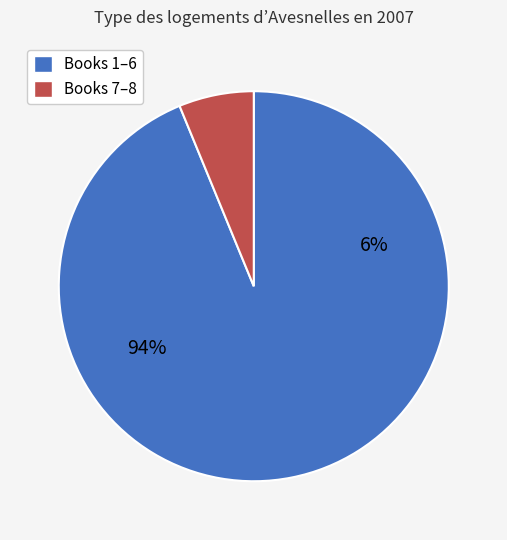

The 5 slice represents 1% of the pie. True or false?

False